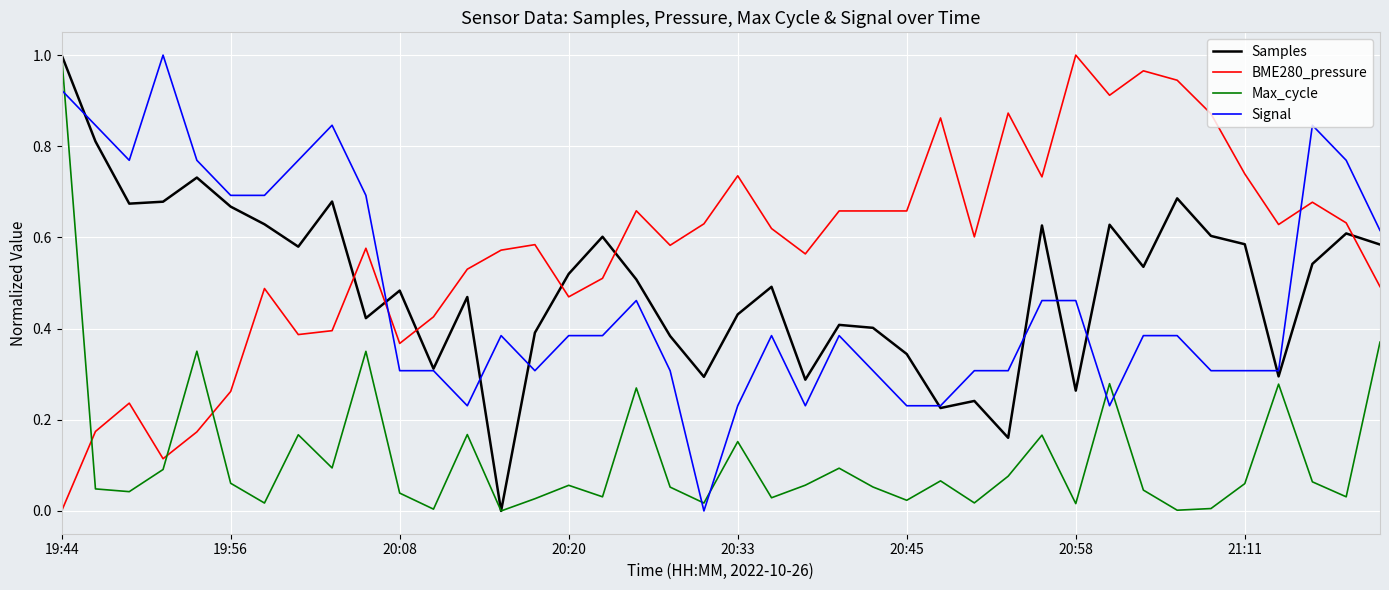

Which series has the largest total across all categories?

BME280_pressure